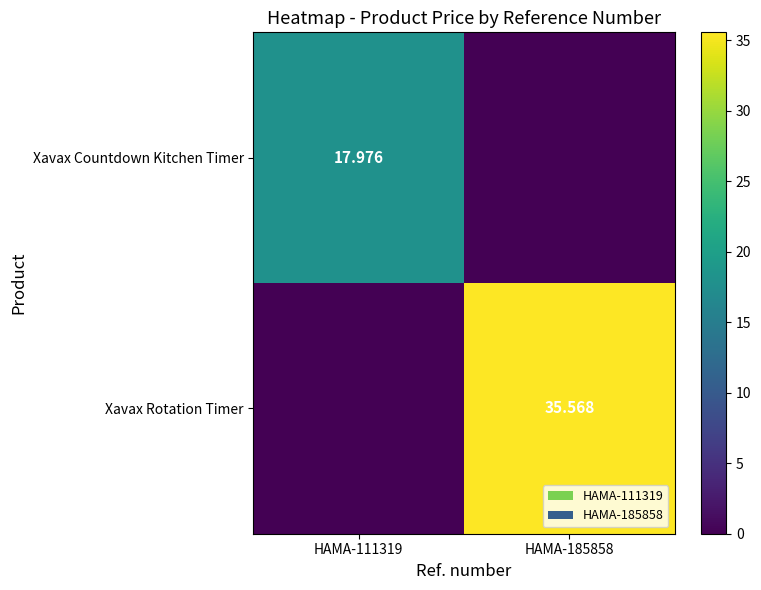

At which label does Xavax Rotation Timer reach its minimum?

HAMA-111319